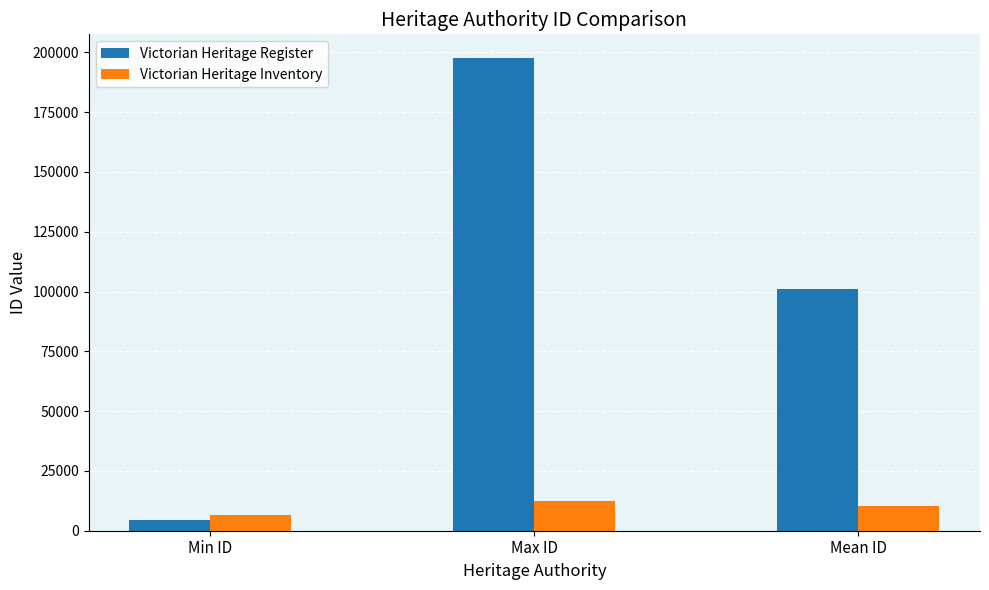

Does the chart contain stacked bars?

No